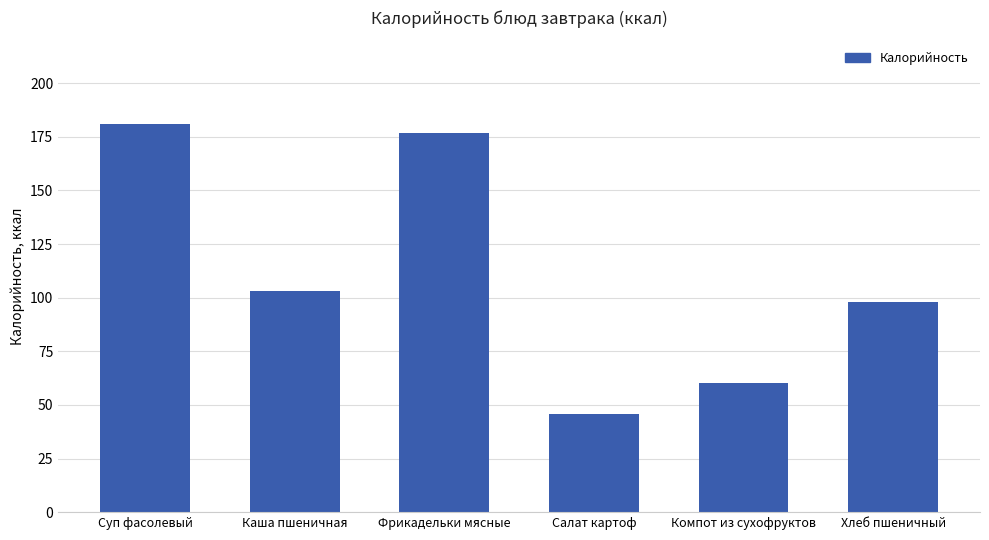

The chart shows a value of 177 at Фрикадельки мясные. True or false?

True